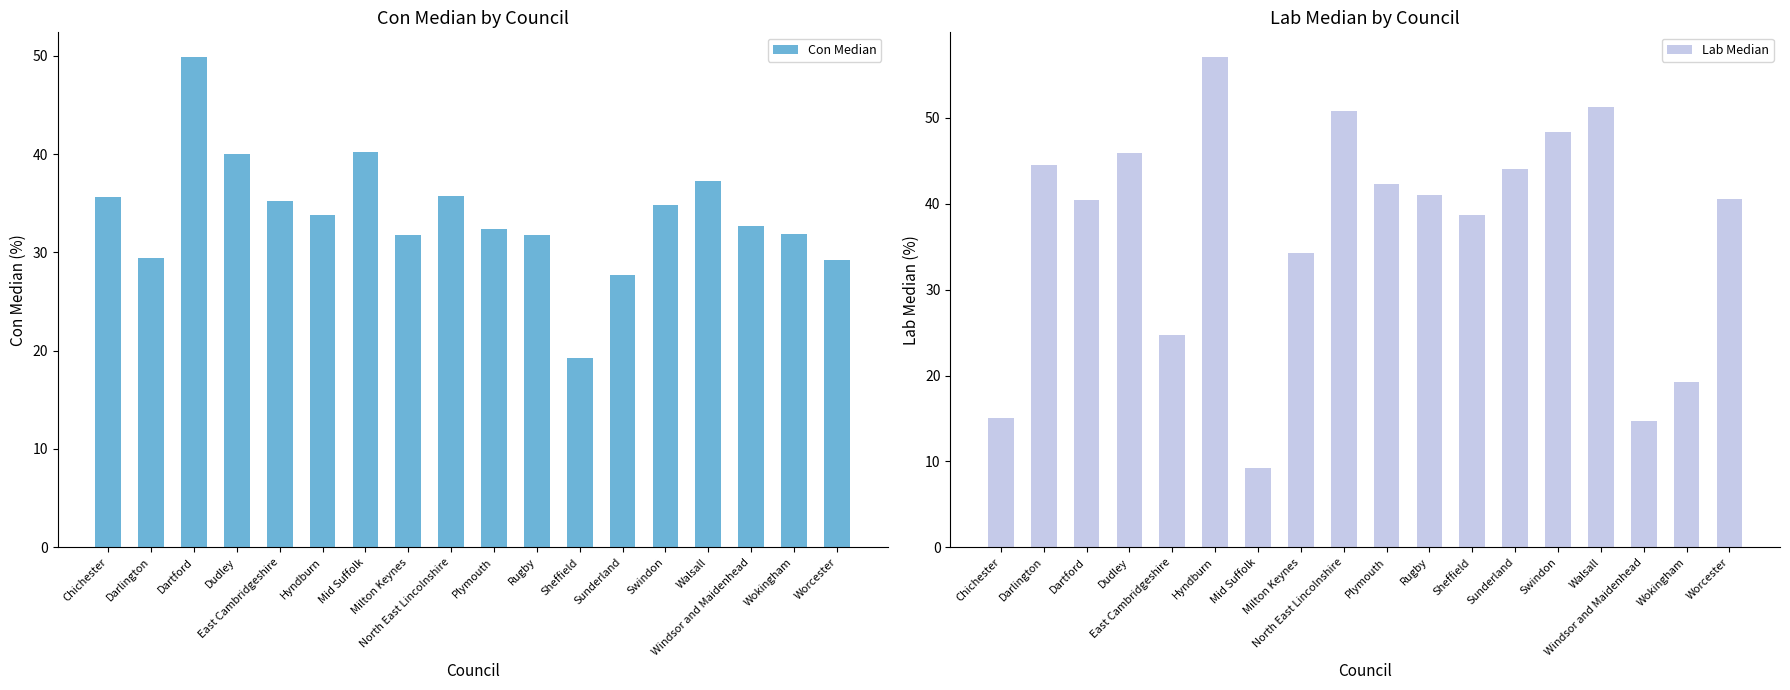

True or false: Lab Median has a value of 3.4 at Chichester.

False